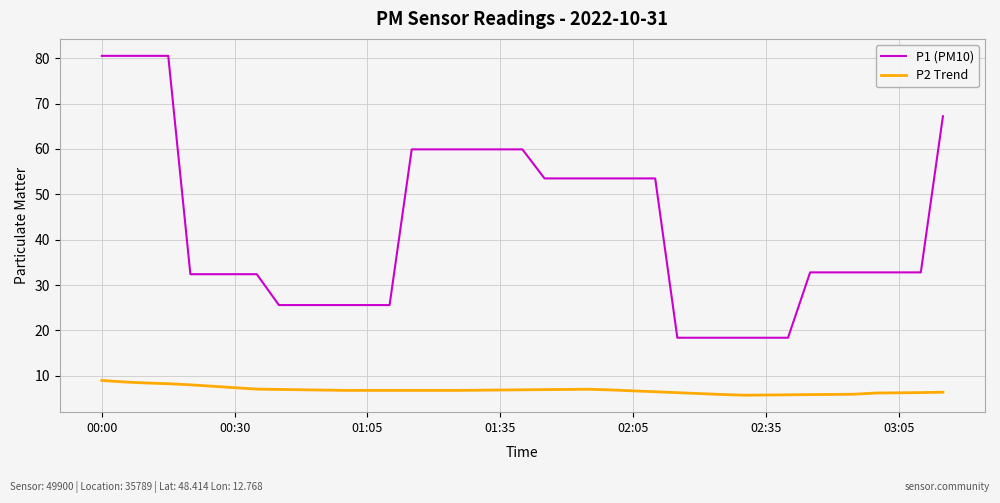

Does the chart have visible grid lines?

Yes